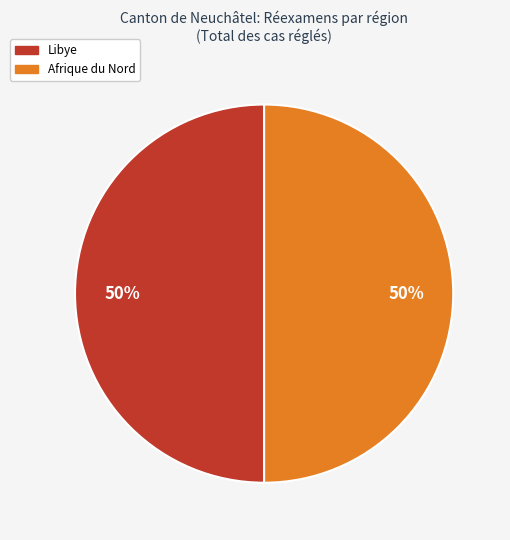

To the nearest percent, what is the average slice percentage?

50%